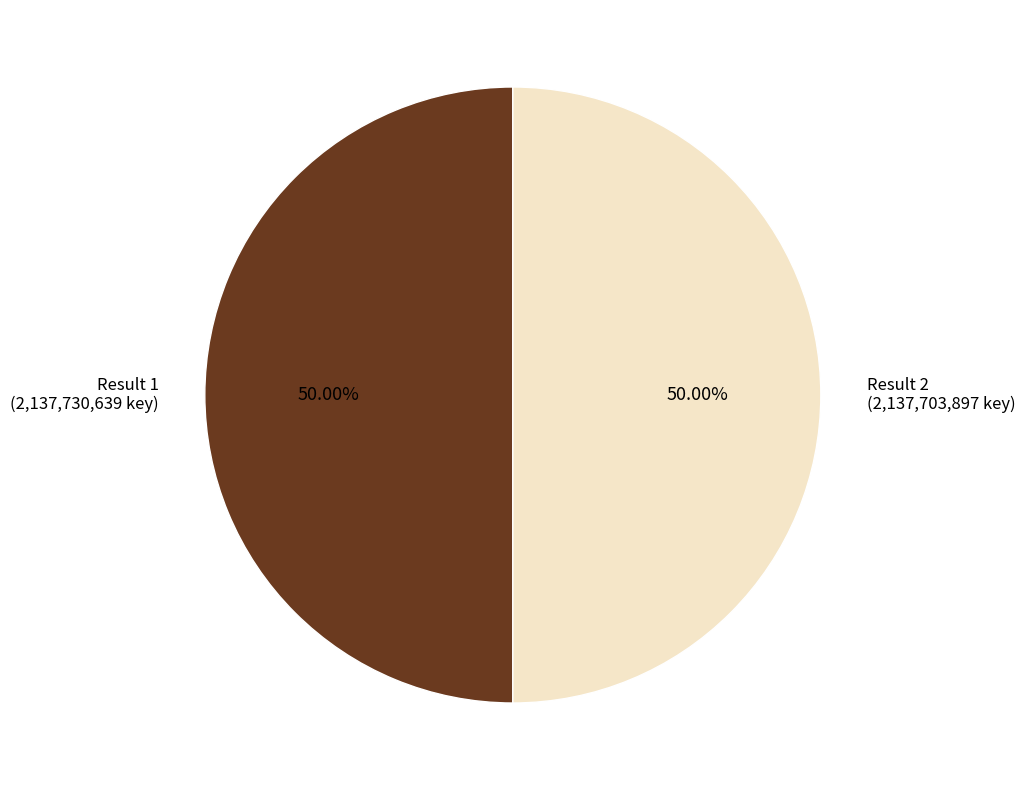

Combined, do Result 1 (2,137,730,639 key) and Result 2 (2,137,703,897 key) account for over 50%?

Yes